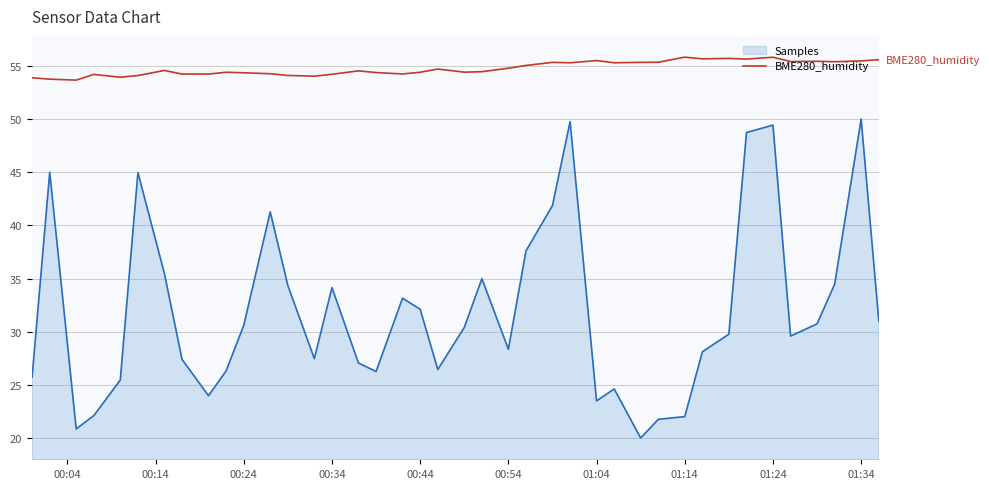

True or false: BME280_humidity and Samples intersect in this chart.

False